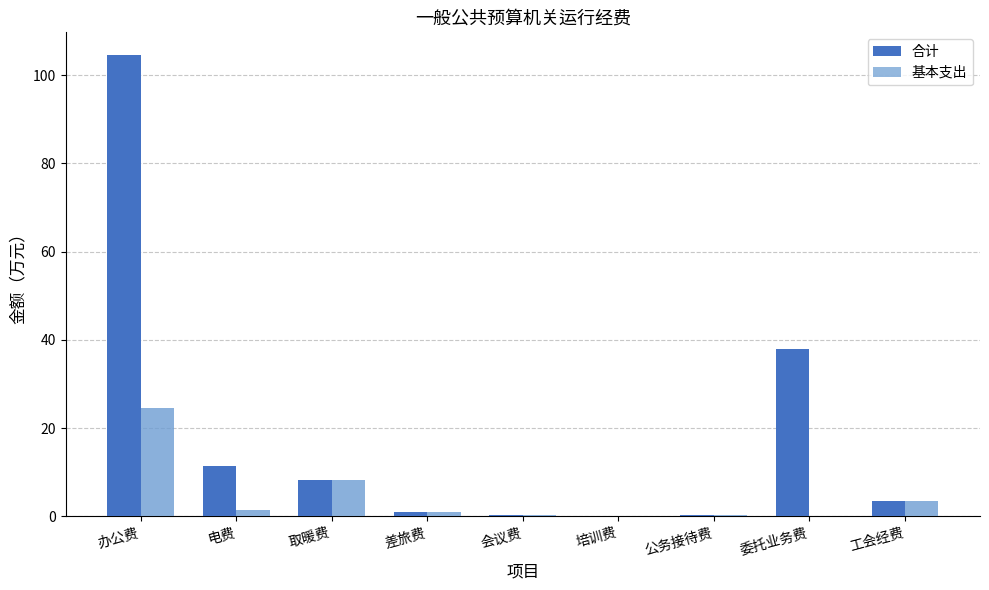

List the series in order of their overall mean, lowest first.

基本支出, 合计